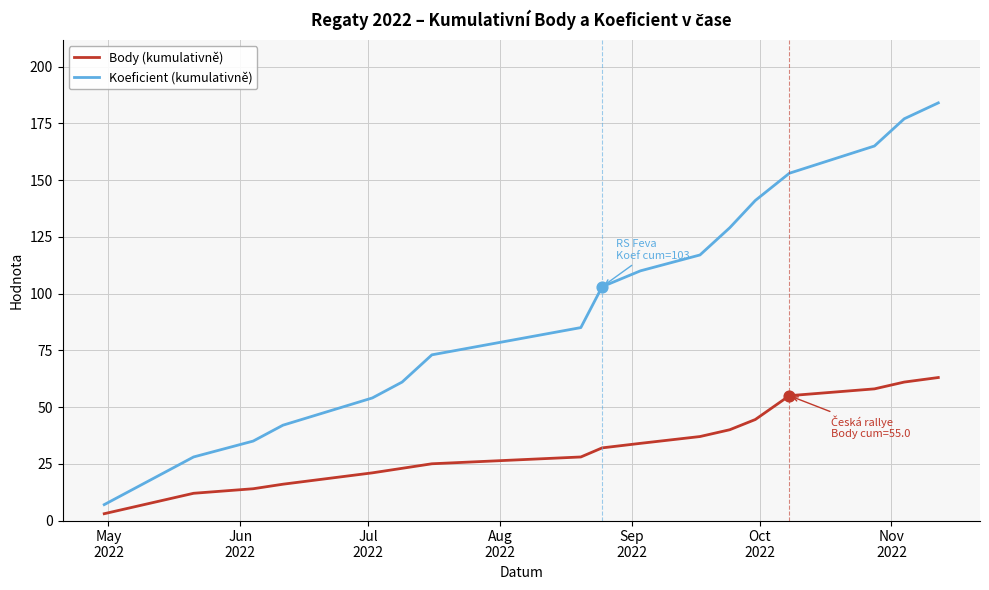

Which series has the largest total across all categories?

Koeficient (kumulativně)